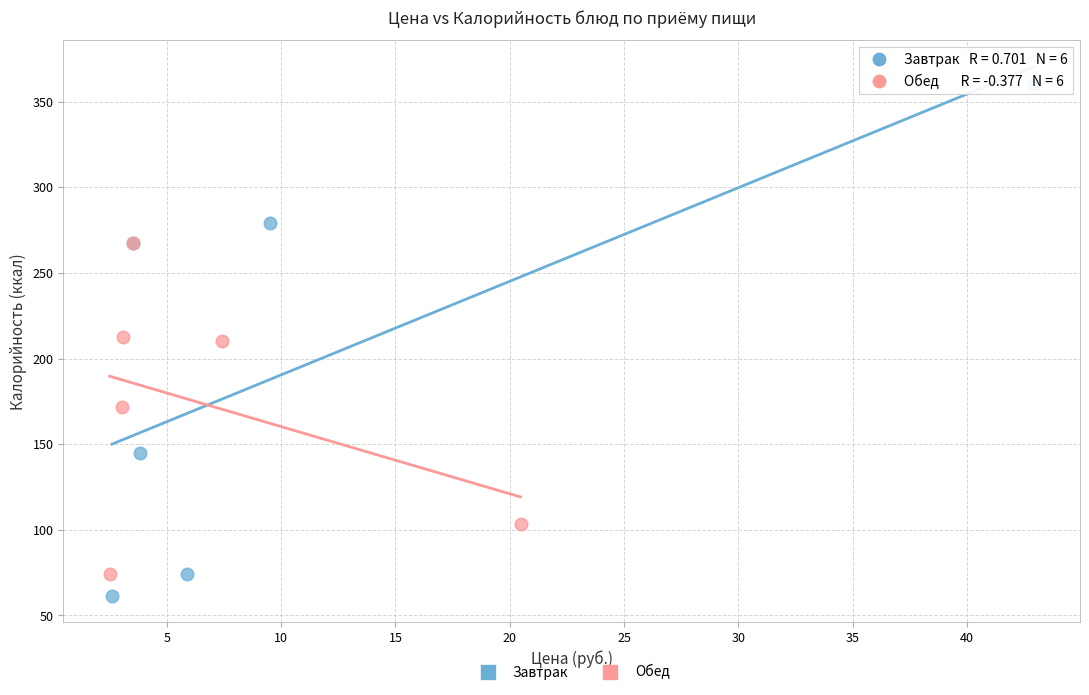

Which series contains the highest Y value?

Завтрак